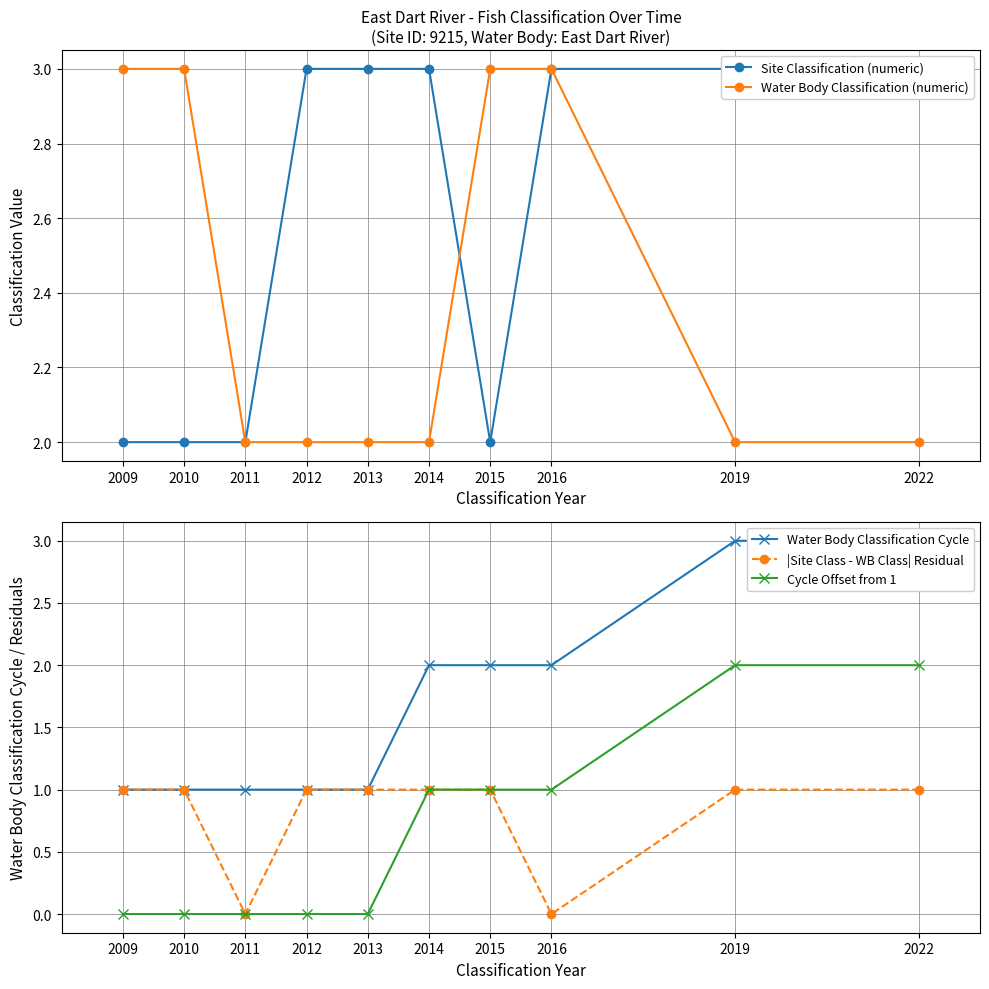

Does the chart have visible grid lines?

Yes